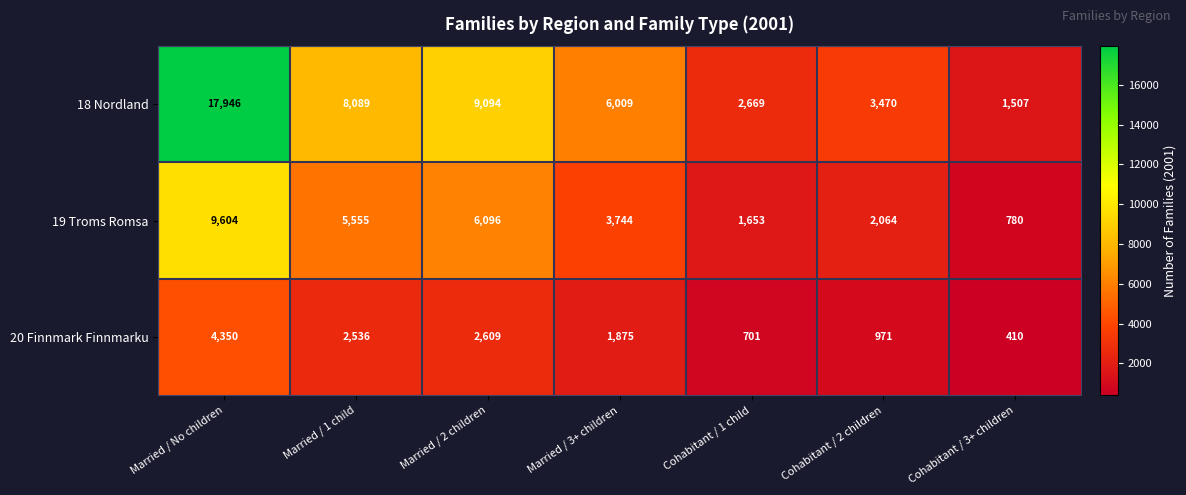

Between Married / 2 children and Married / 3+ children, which series saw the biggest shift?

18 Nordland